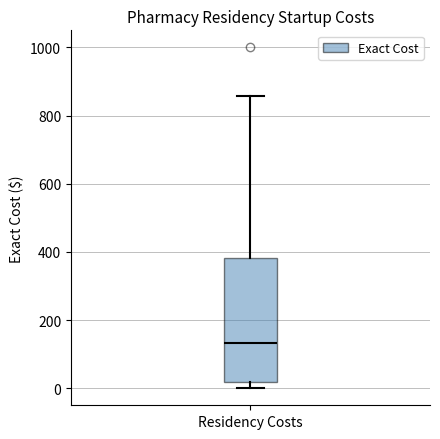

Transcribe this box plot: give where the median line is, the range the box spans, and where the two whiskers end, as read against the y-axis. The values are not printed on the chart, so give them approximately, as read against the axis.

median 140, box 20 to 380, whiskers 0 to 860